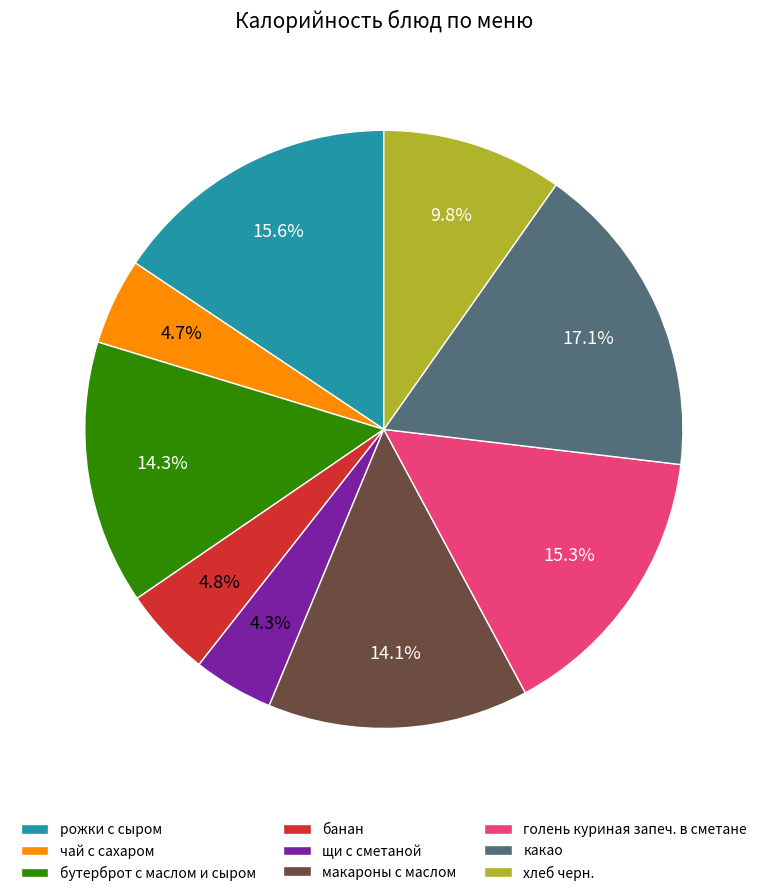

Is it true that бутерброт с маслом и сыром is 6% of the pie?

False